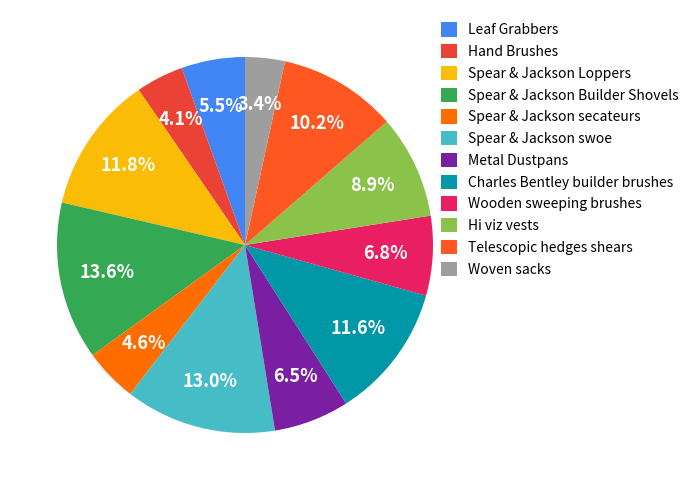

Count the number of slices in the pie.

12